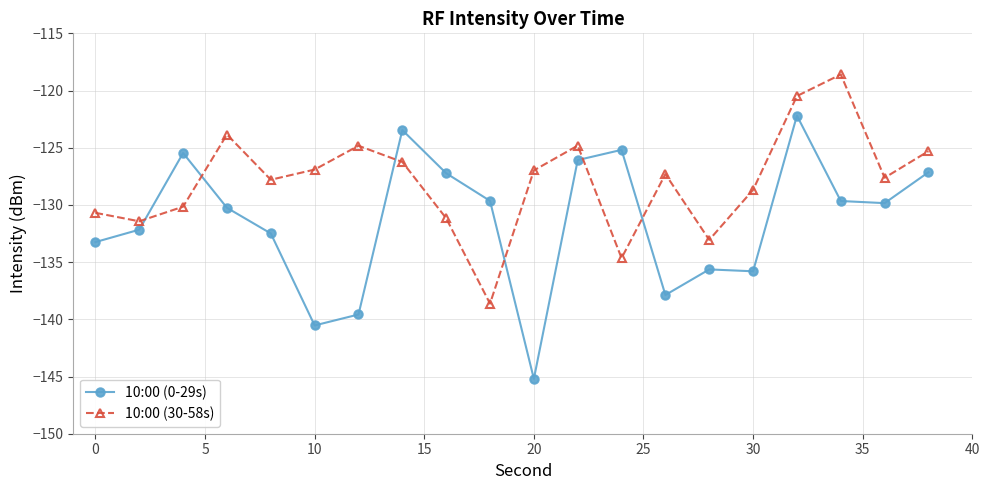

List the series in order of their peak value, highest first.

10:00 (30-58s), 10:00 (0-29s)